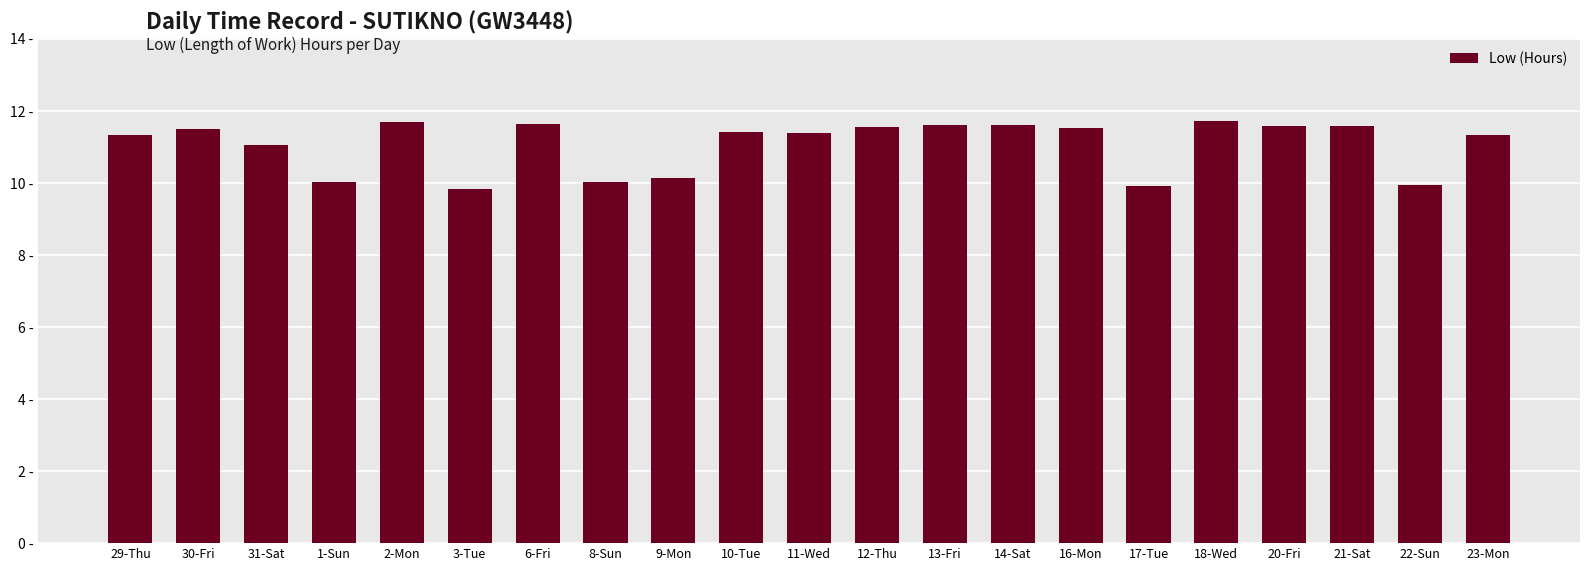

True or false: the data shows 11.0 at 31-Sat.

True